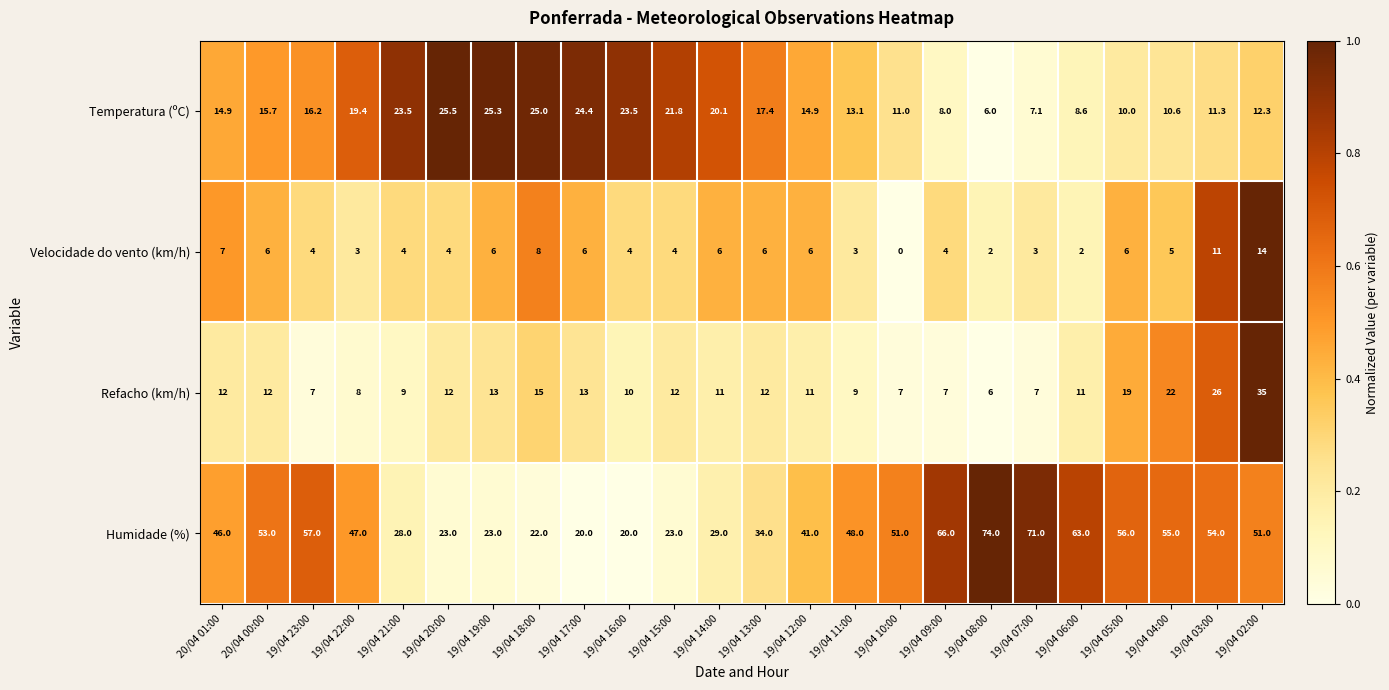

Is it true that Velocidade do vento (km/h) equals 8.4 at 19/04 13:00?

False